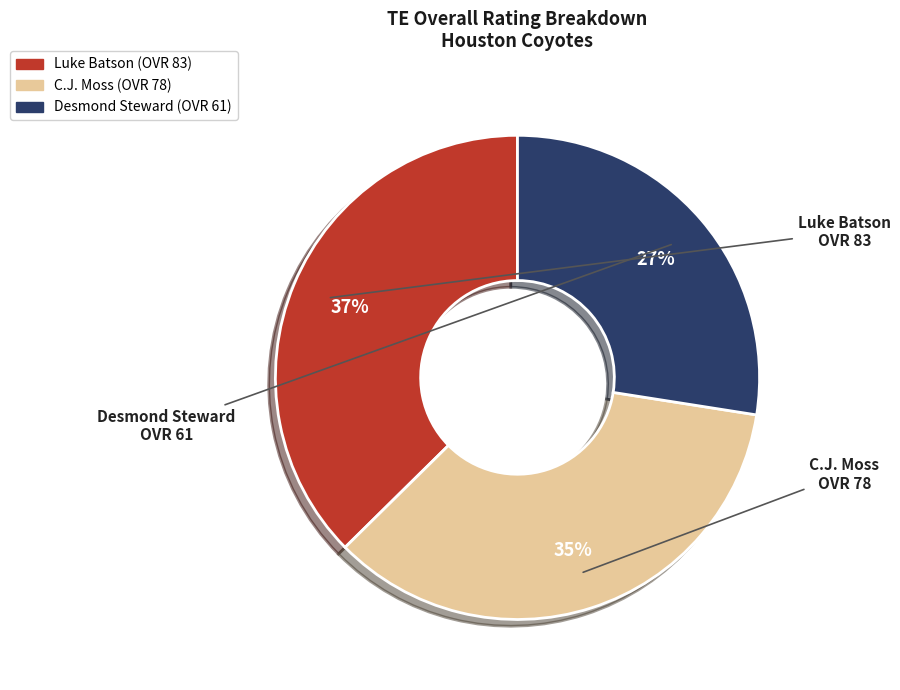

Rank the categories by value from lowest to highest.

Desmond, C.J., Luke